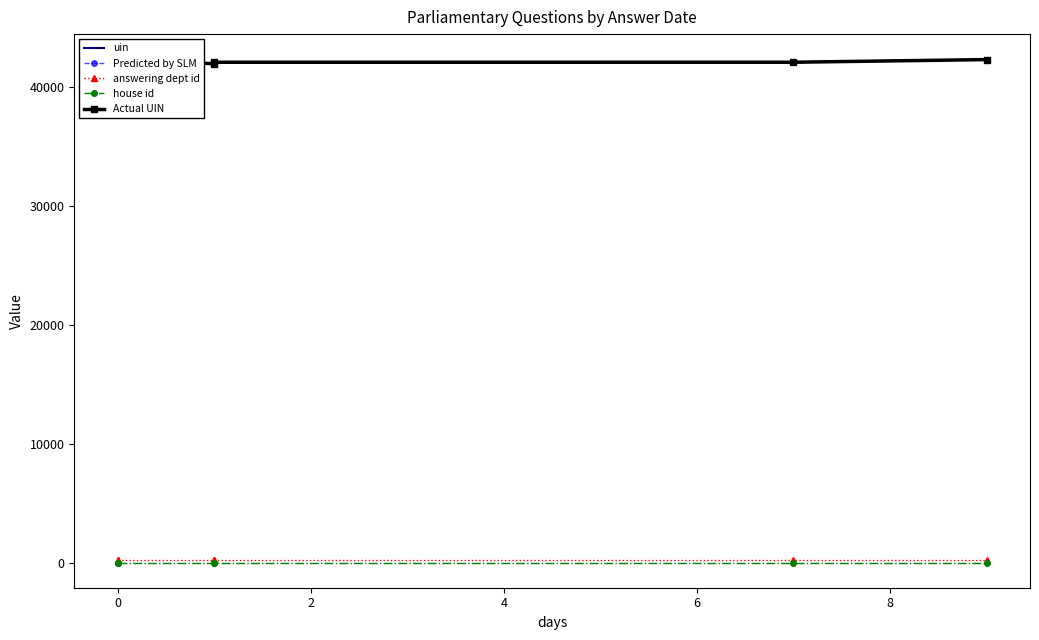

Rank the series at 4 from lowest to highest value.

house id, answering dept id, uin, Predicted by SLM, Actual UIN